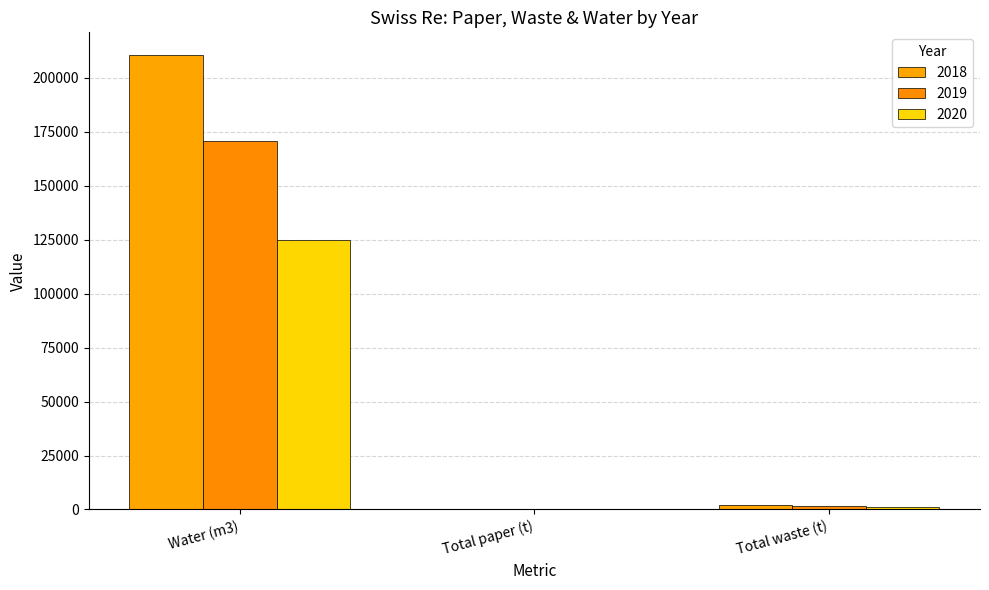

How many categories are shown in the chart?

3